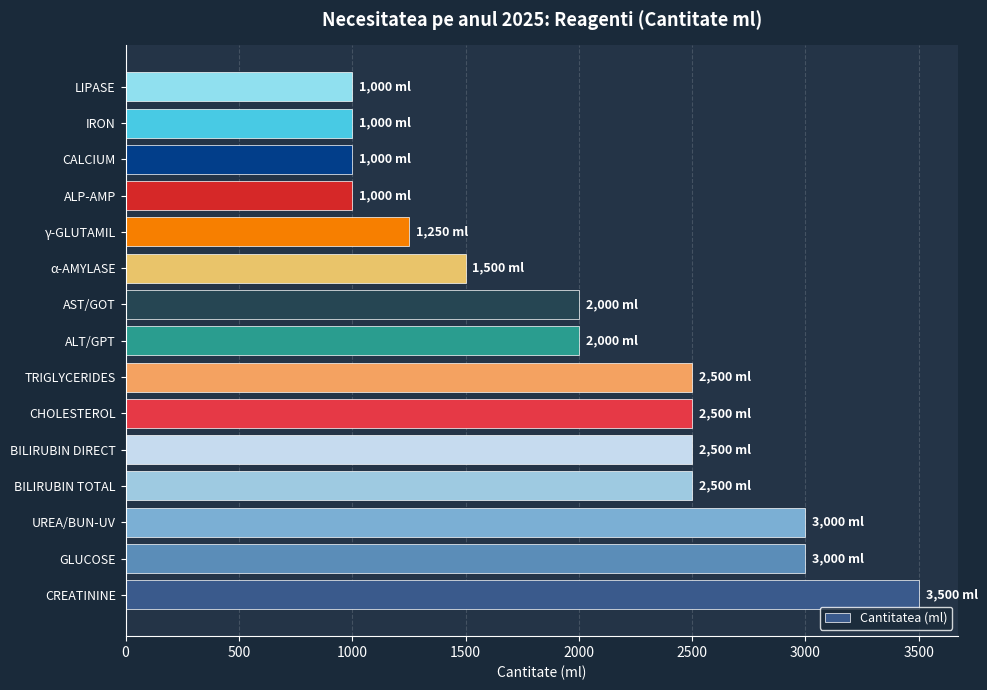

At which category does the chart reach its peak across all series?

CREATININE